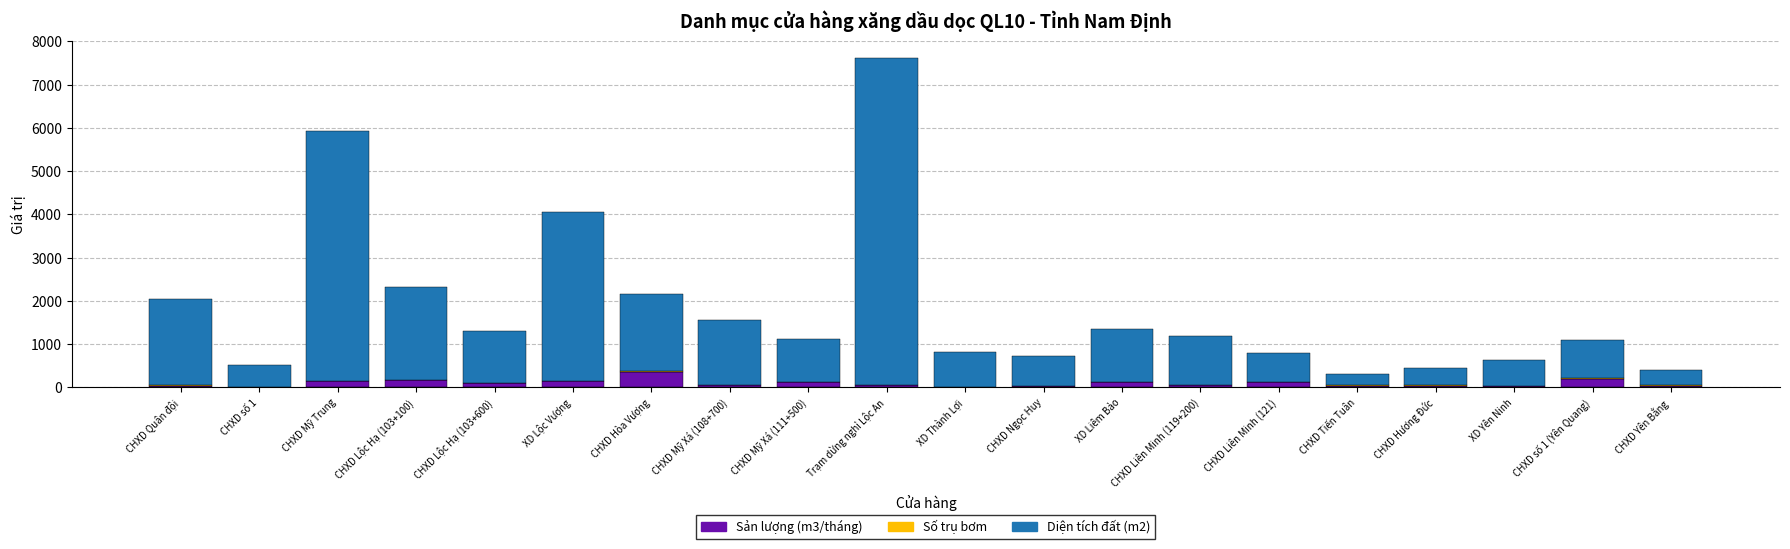

Which category has the highest value in the Sản lượng (m3/tháng) series?

CHXD Hòa Vượng